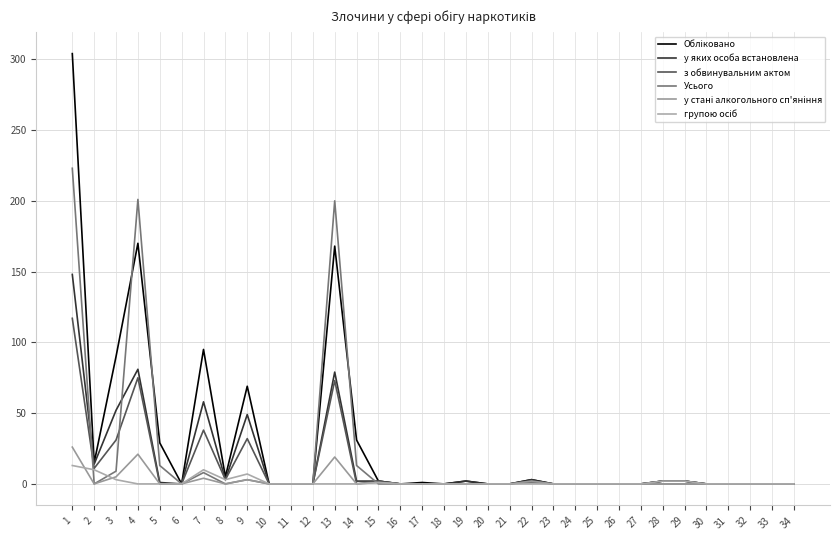

What is the maximum value shown in the chart?

304